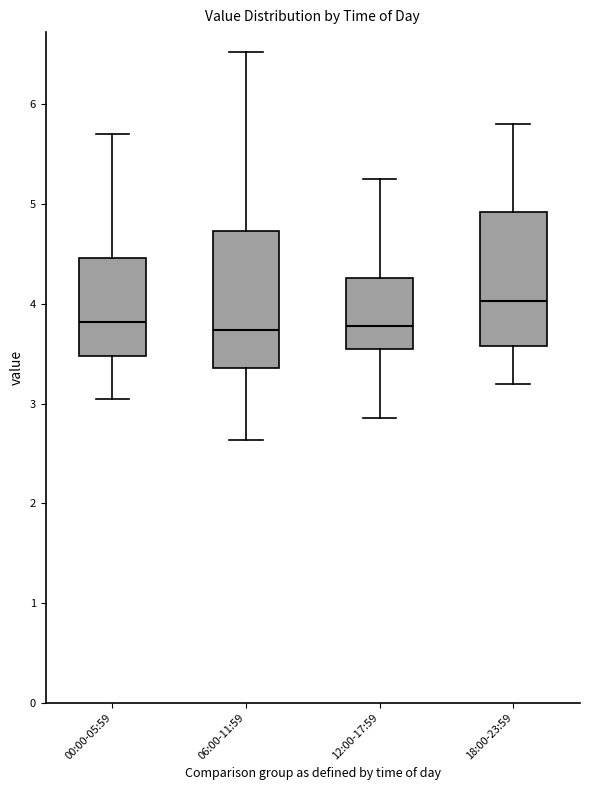

Reading left to right, transcribe this box plot: for each box, give where its median line is, the range the box spans, and where its two whiskers end, as read against the y-axis. The values are not printed on the chart, so give them approximately, as read against the axis.

00:00-05:59: median 3.8, box 3.5 to 4.5, whiskers 3.1 to 5.7
06:00-11:59: median 3.7, box 3.4 to 4.7, whiskers 2.6 to 6.5
12:00-17:59: median 3.8, box 3.6 to 4.3, whiskers 2.9 to 5.3
18:00-23:59: median 4.0, box 3.6 to 4.9, whiskers 3.2 to 5.8